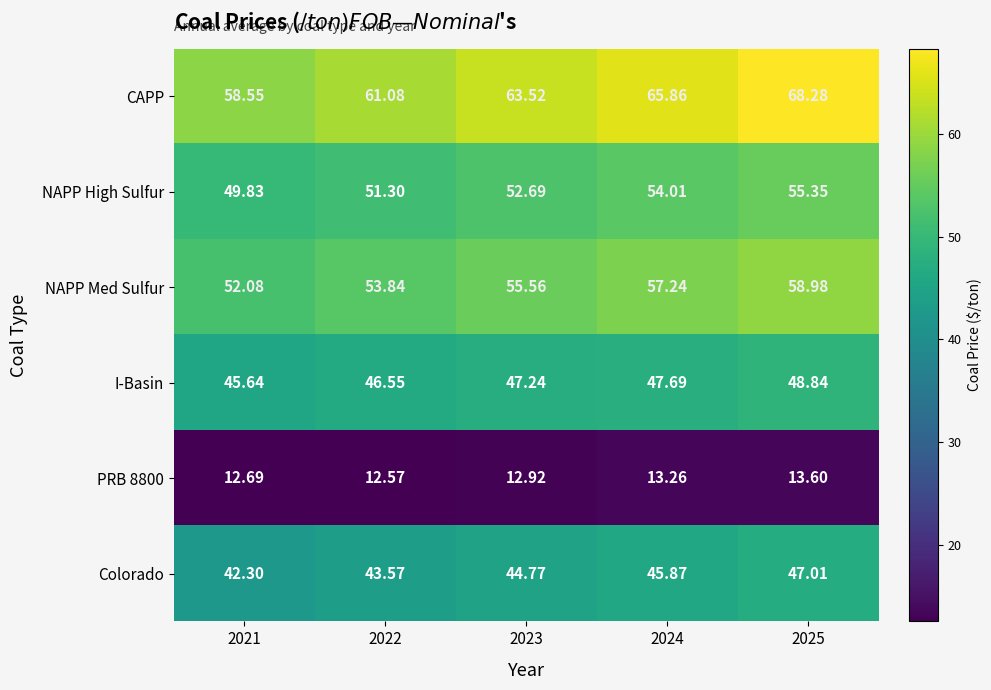

Between 2021 and 2025, which series saw the biggest shift?

CAPP